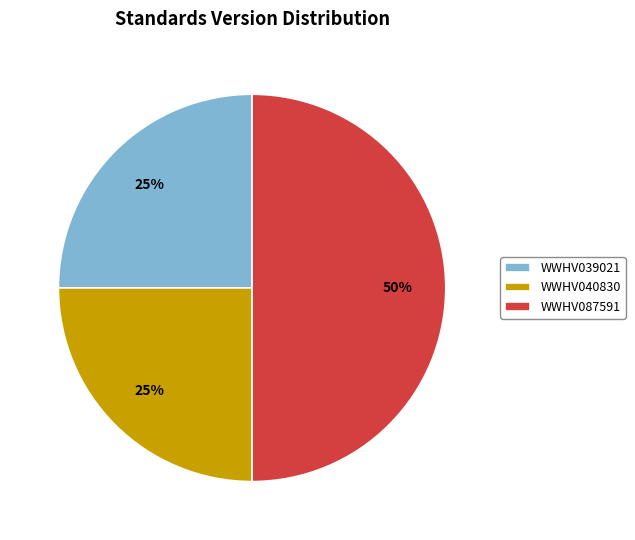

Combined, do WWHV087591 and WWHV039021 account for over 50%?

Yes